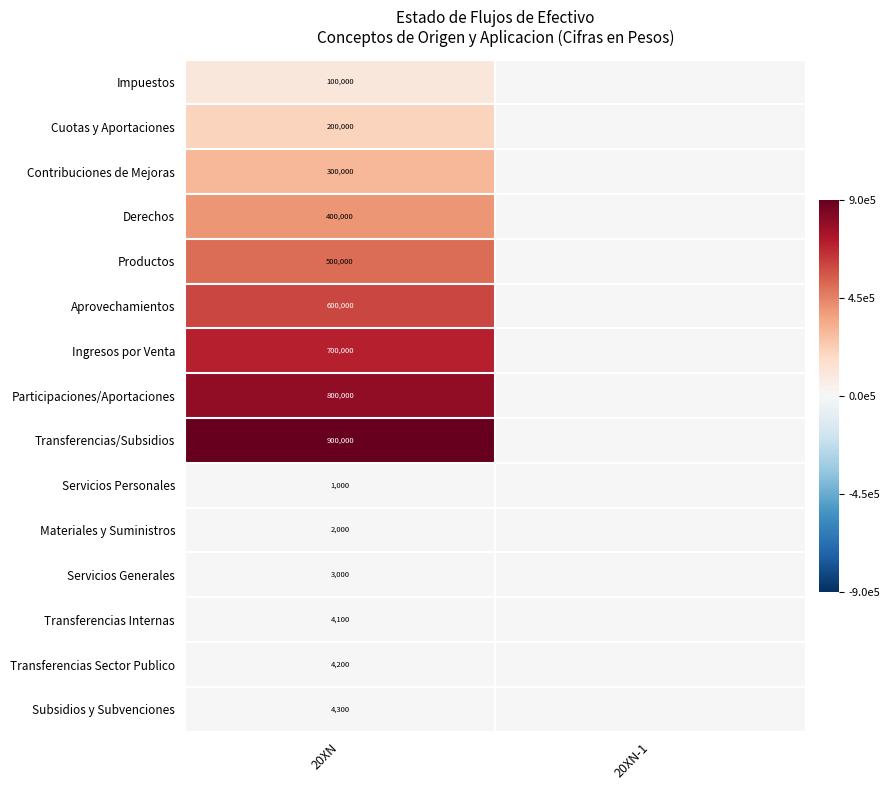

Is the value of Subsidios y Subvenciones at 20XN greater than the value of Ingresos por Venta at 20XN?

No